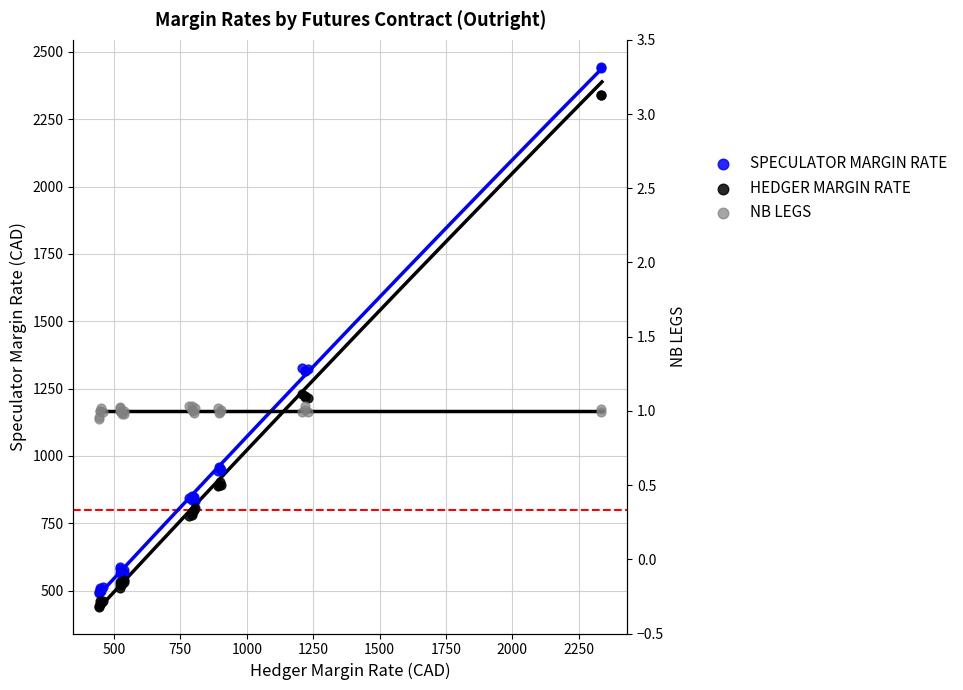

Which series contains the highest Y value?

SPECULATOR MARGIN RATE